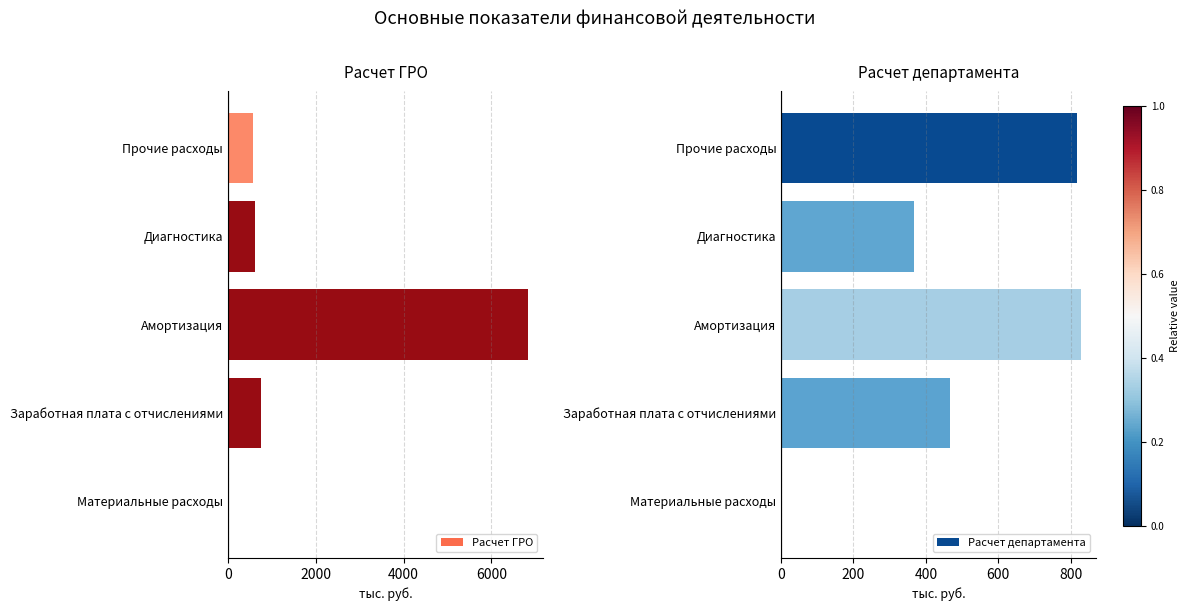

The Расчет ГРО series shows 753.2 at Заработная плата с отчислениями. True or false?

True